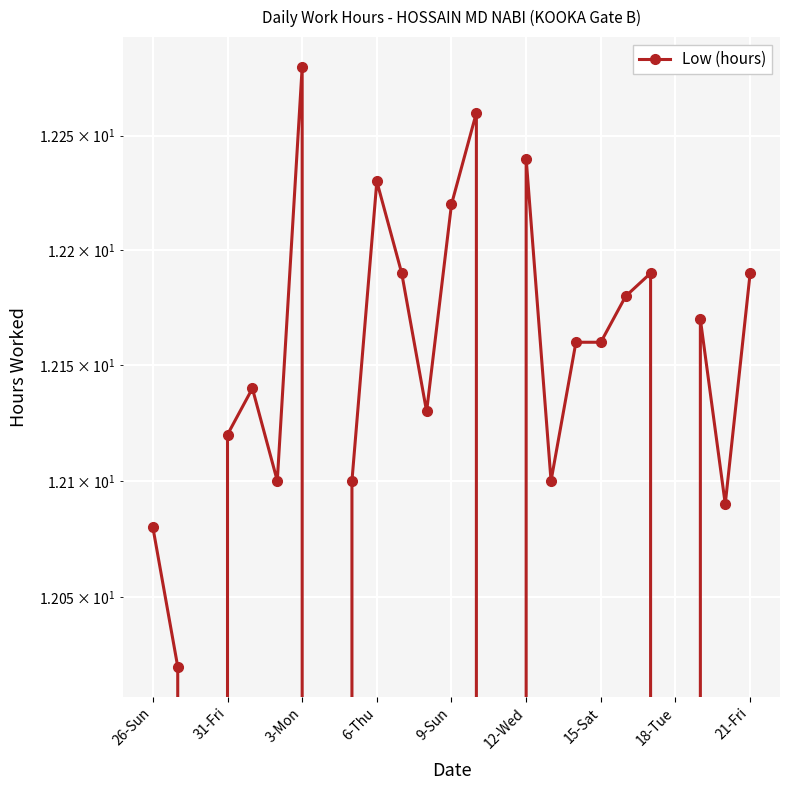

How many values are below 12?

4